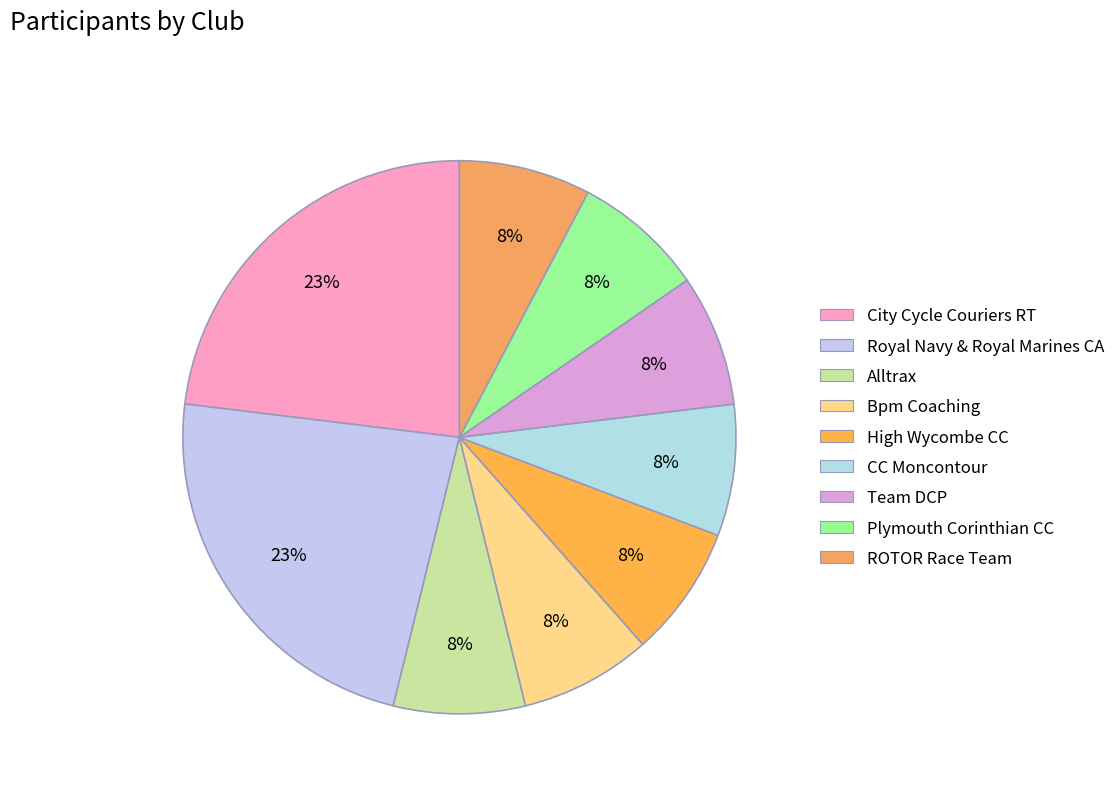

How many slices are in this pie chart?

9